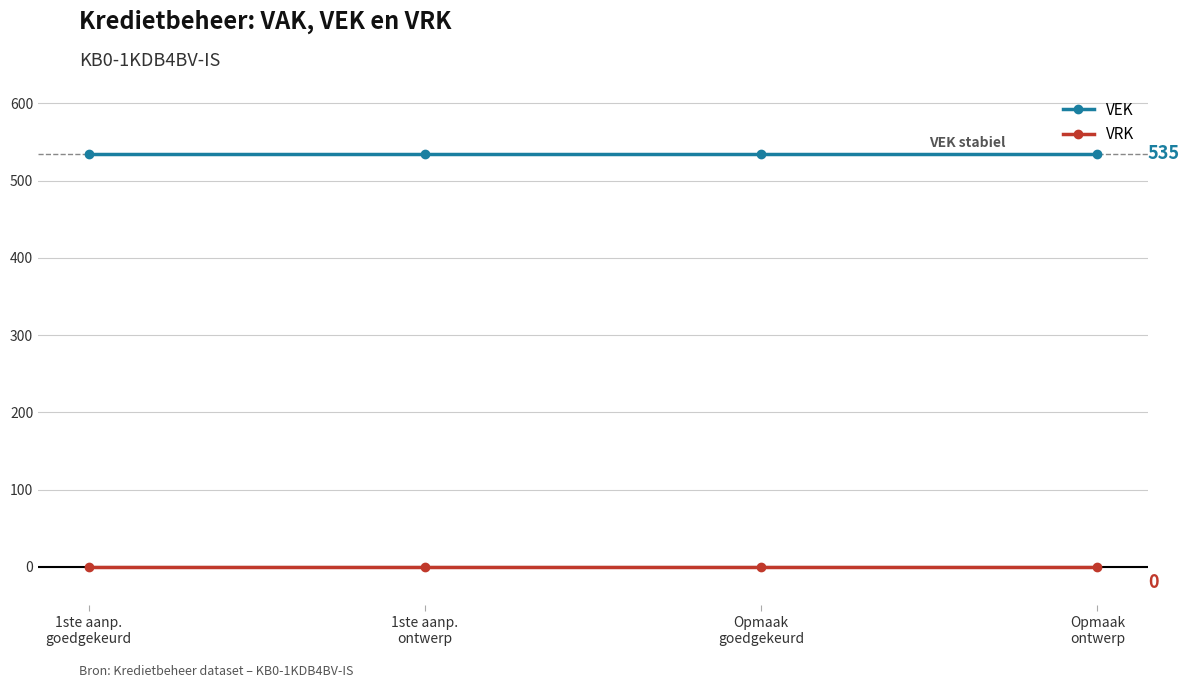

Is the value of VRK at 1ste aanp.
ontwerp greater than the value of VEK at Opmaak
goedgekeurd?

No